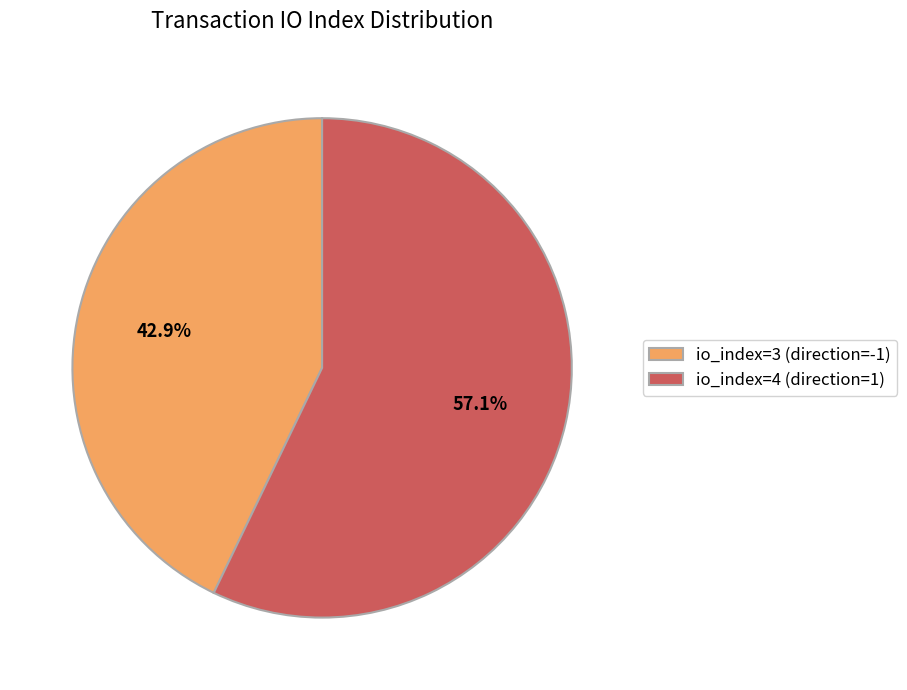

What percentage do io_index=4 (direction=1) and io_index=3 (direction=-1) together represent?

100.0%